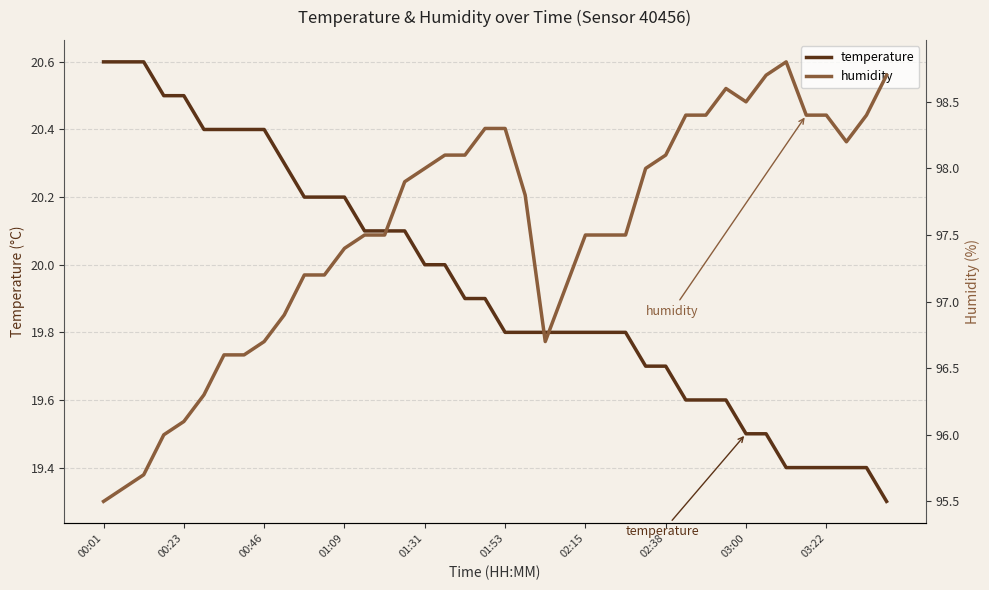

True or false: humidity has a value of 36.5 at 30.

False